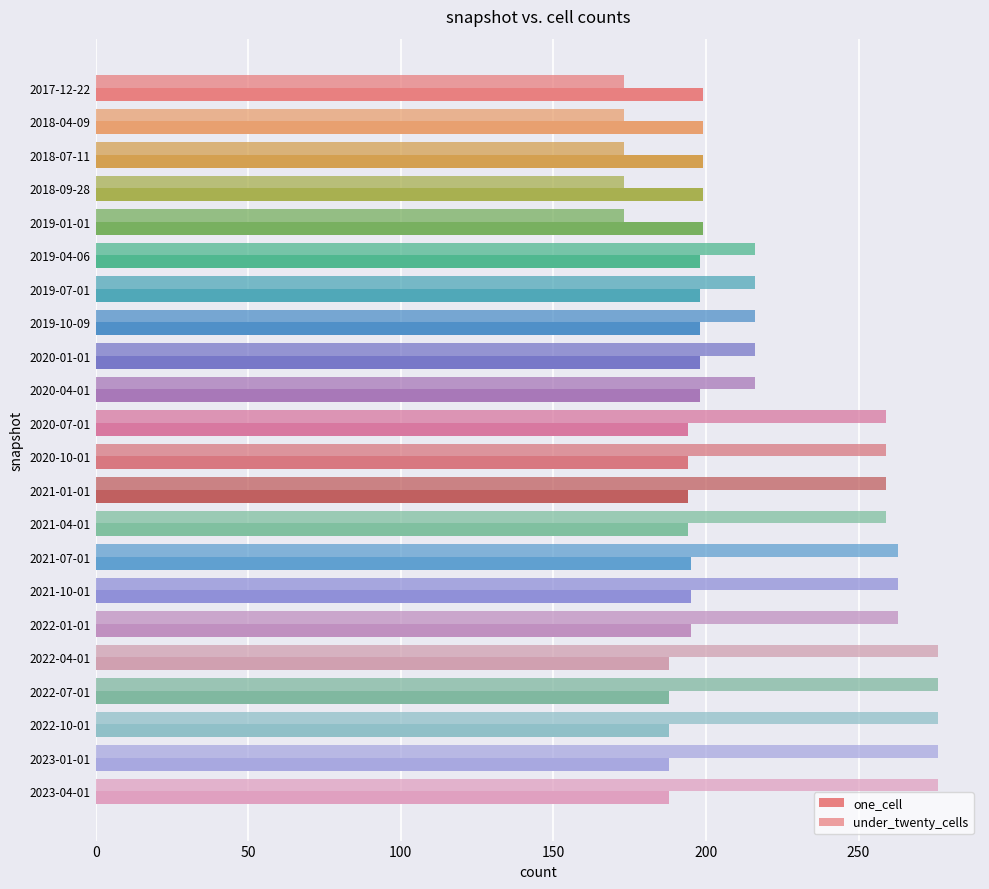

Count the number of categories in the chart.

22